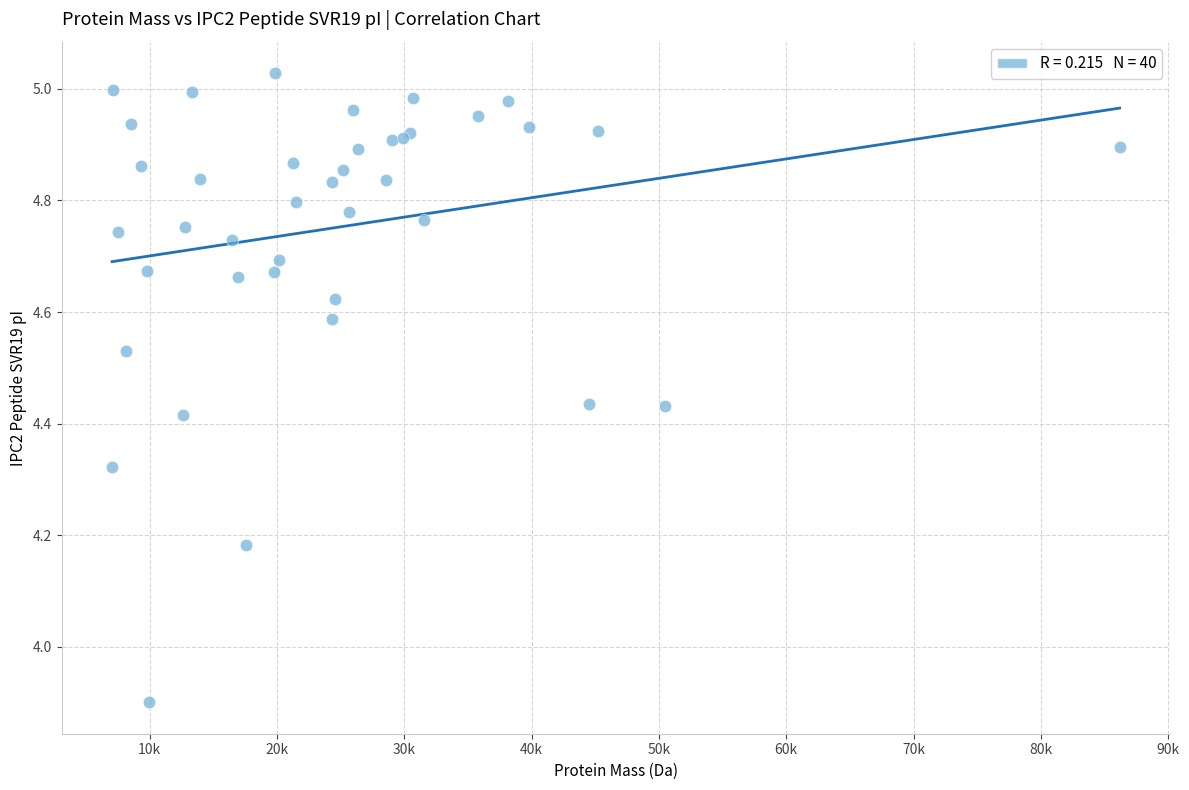

What Y value in the scatter plot is closest to 4?

3.9